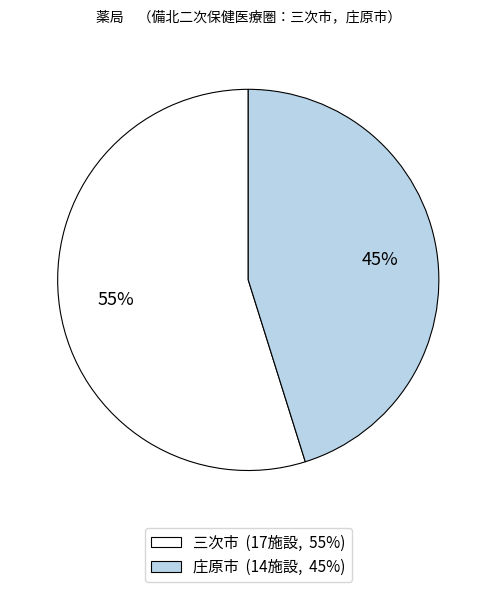

Does any single category account for the majority?

Yes